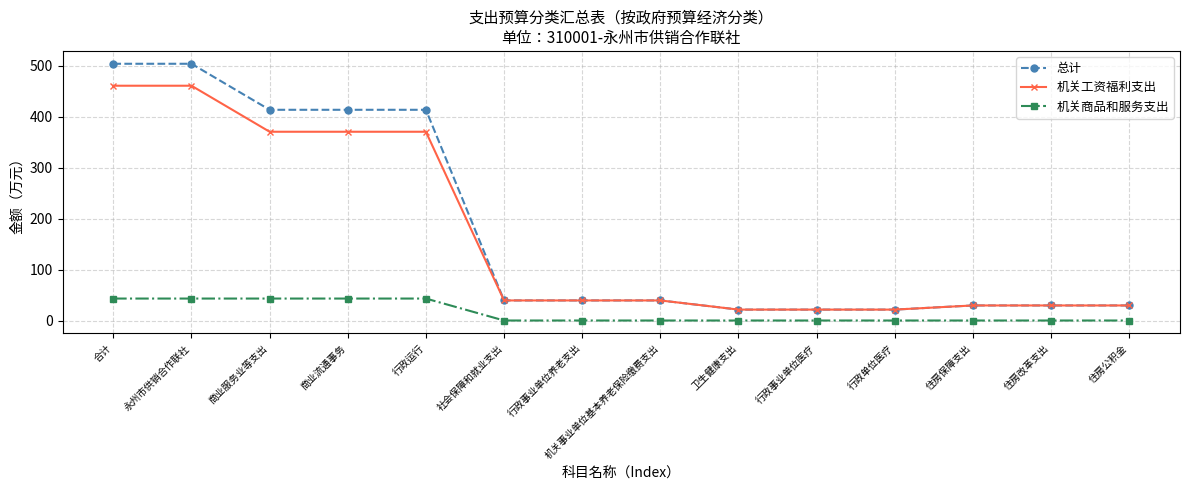

What is the difference between the 机关工资福利支出 values at 机关事业单位基本养老保险缴费支出 and 商业服务业等支出?

331.0